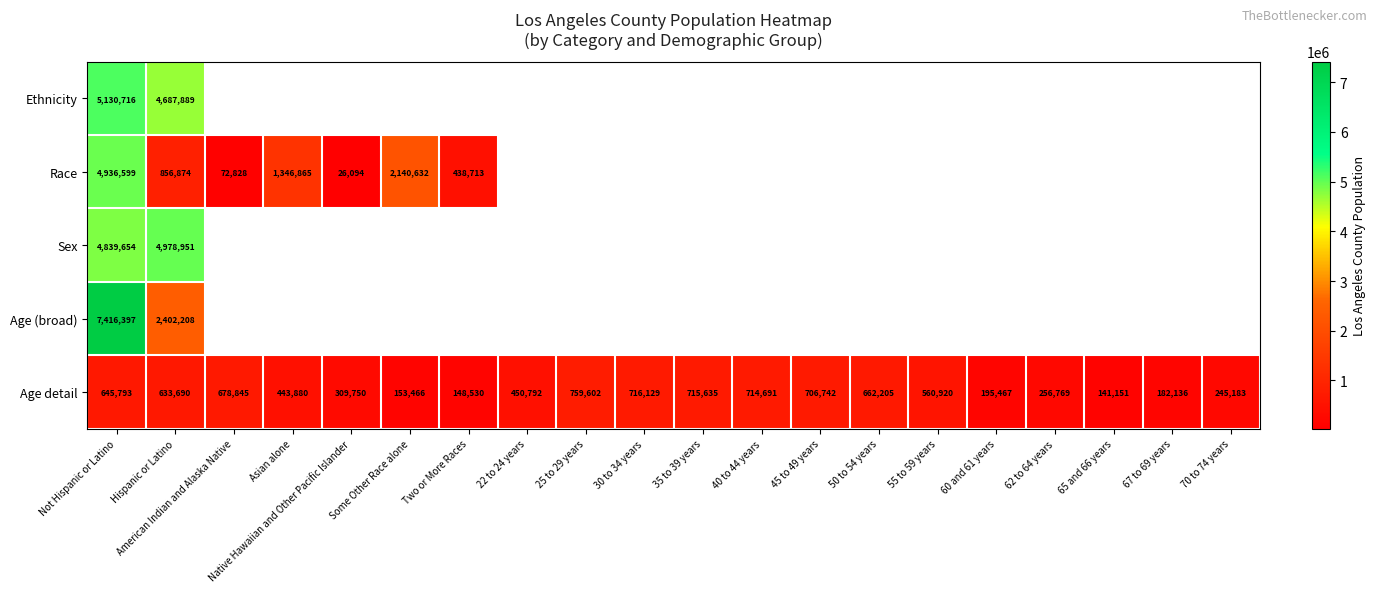

What is the highest value of the row_3 series?

7416397.0